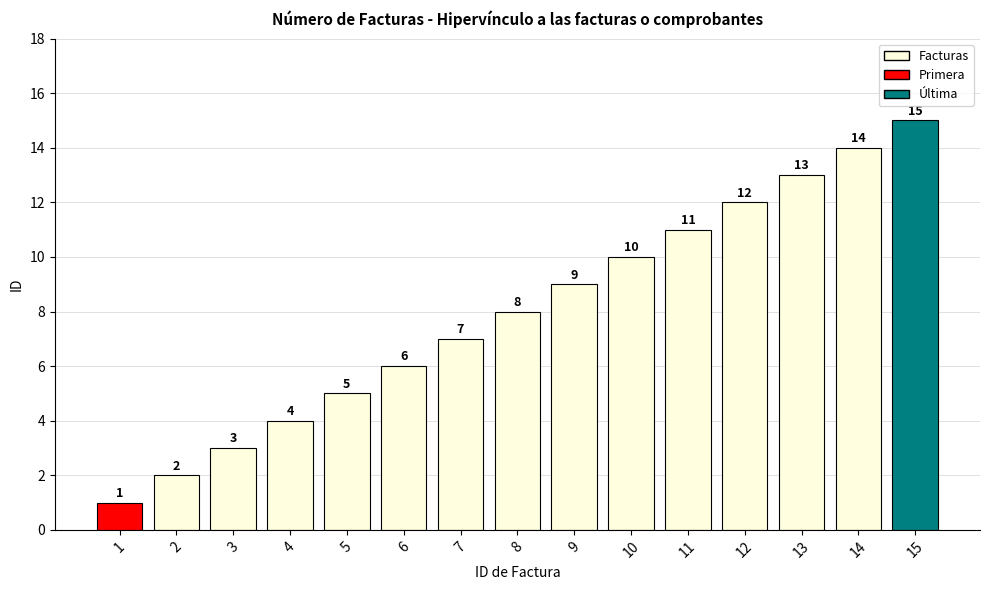

Are the bars horizontal?

No